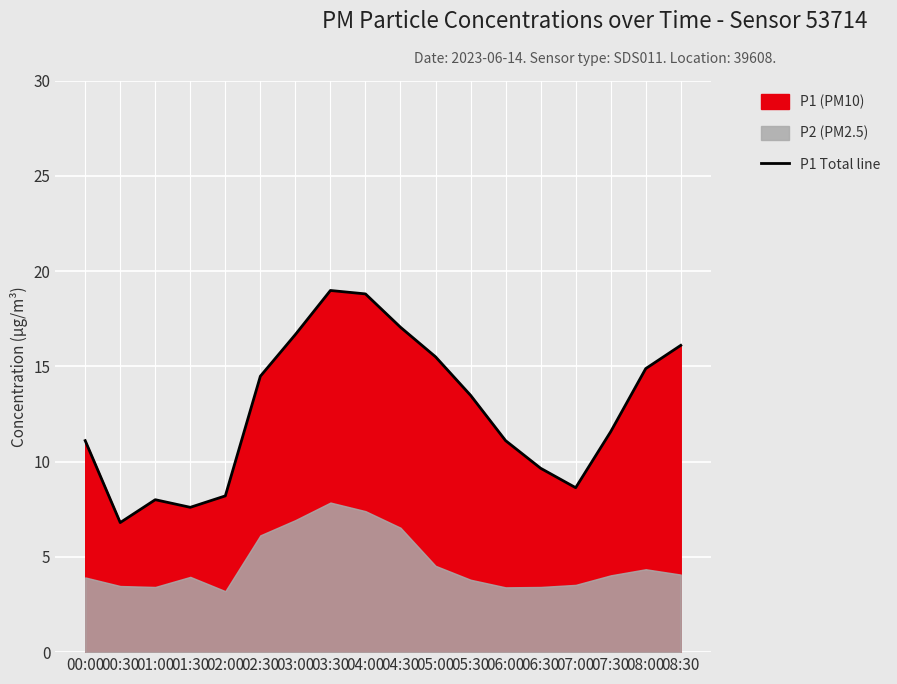

What is the maximum value shown in the chart?

19.0